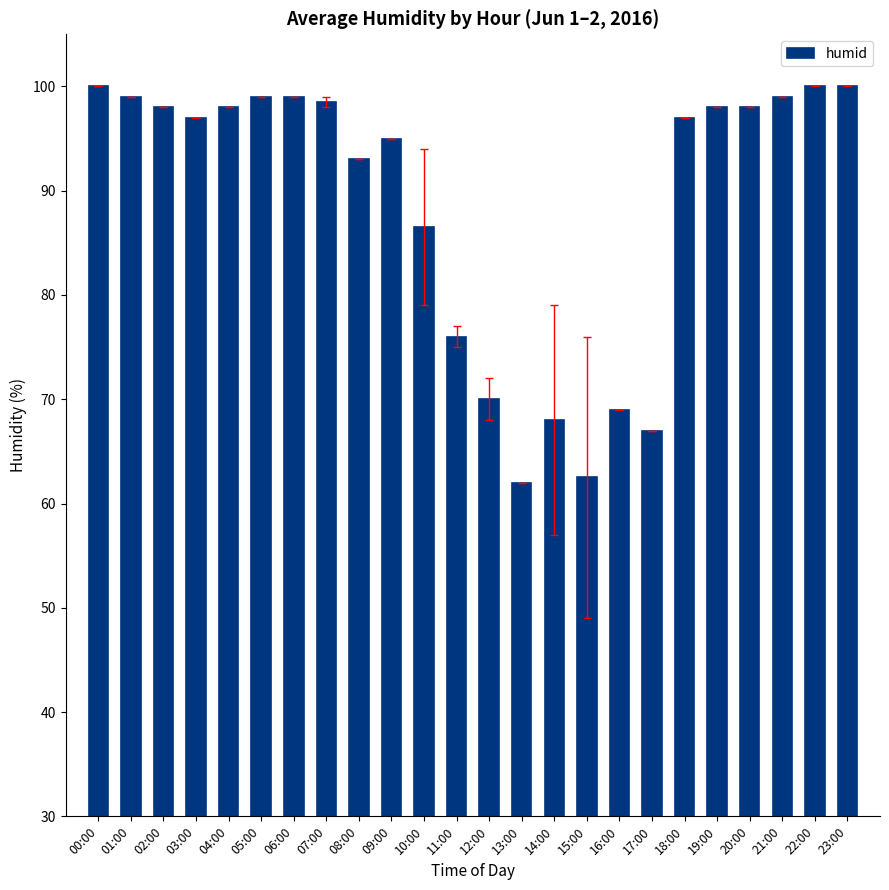

What is the value of the 22nd bar from the left?

99.0